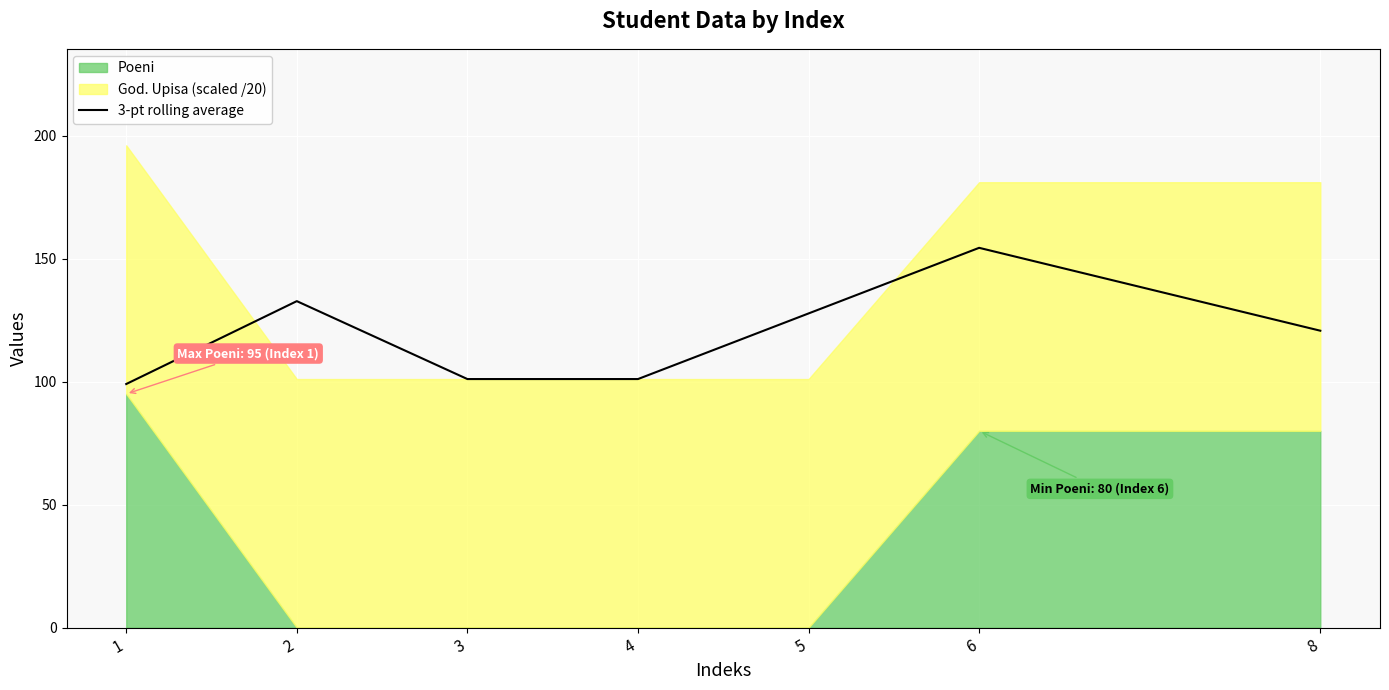

The chart shows a value of 120.7 at 8. True or false?

True